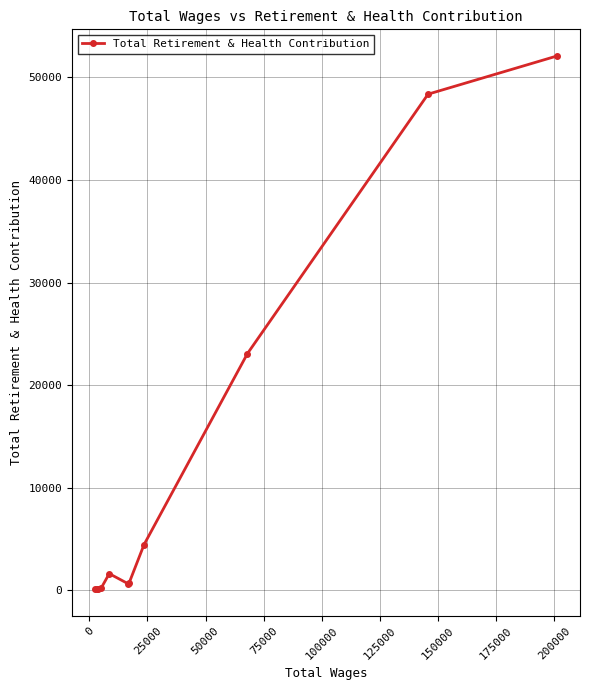

What is the sum of all values?

131538